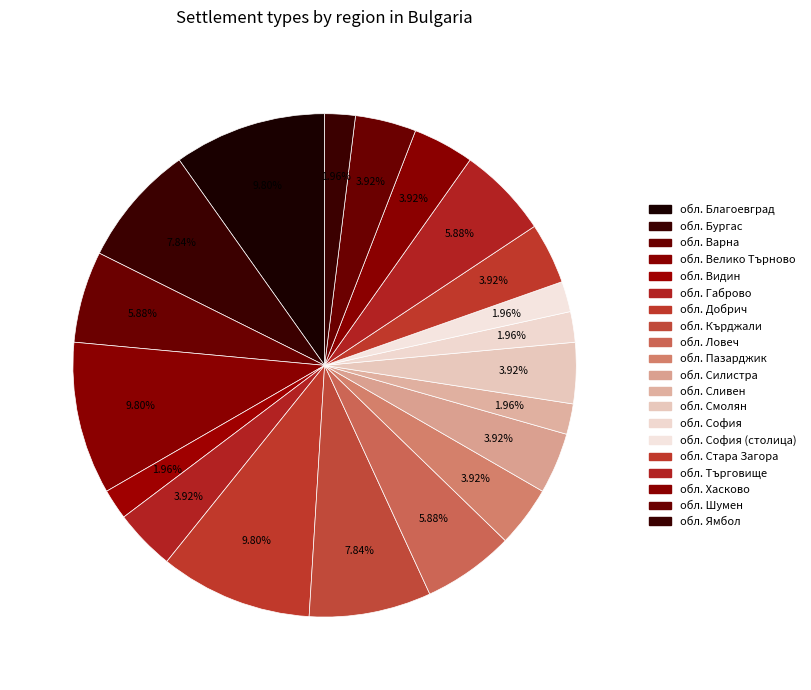

How many slices are in this pie chart?

20